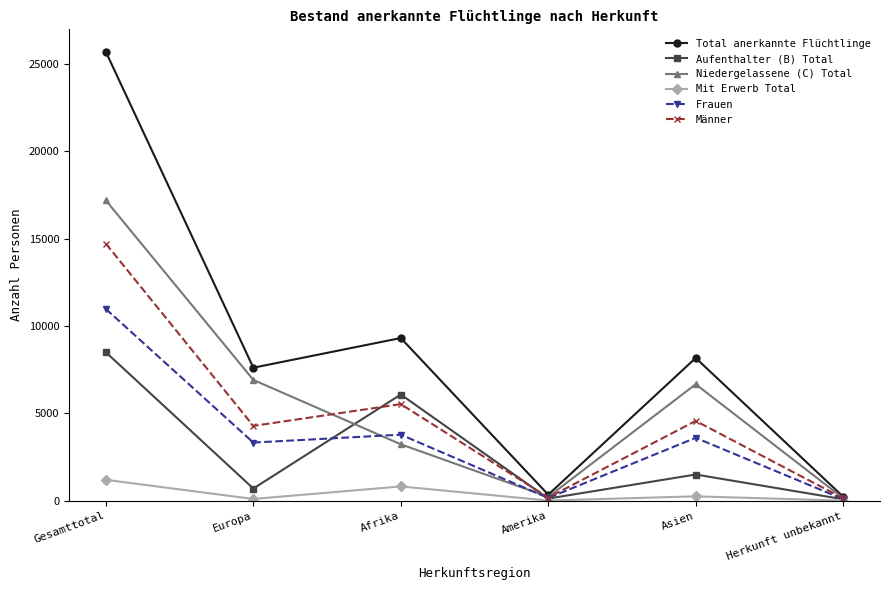

At which category is the sum across all series the highest?

Gesamttotal